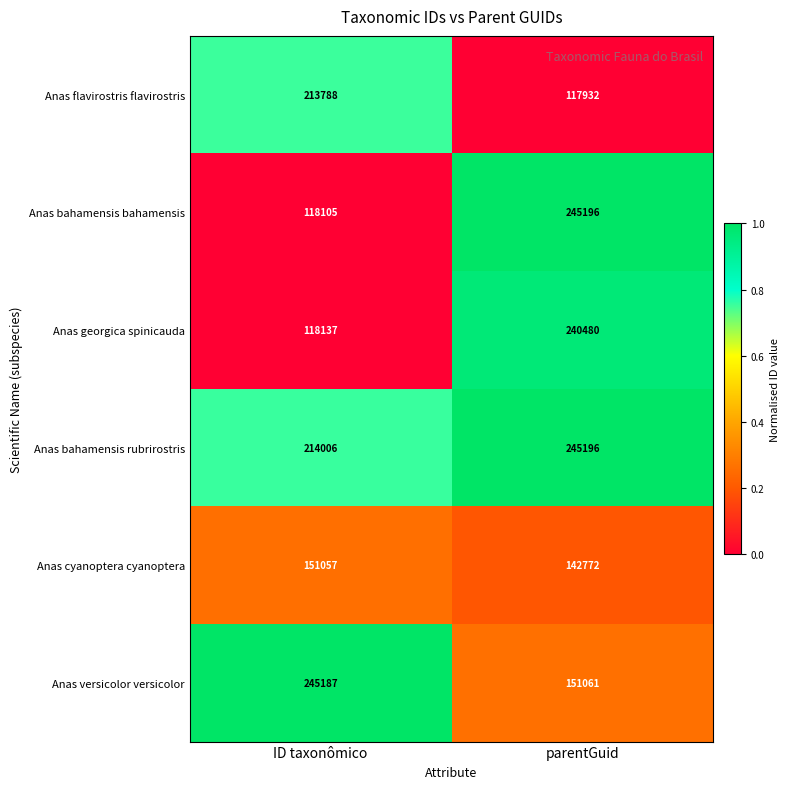

Rank the categories by Anas georgica spinicauda value from lowest to highest.

ID taxonômico, parentGuid